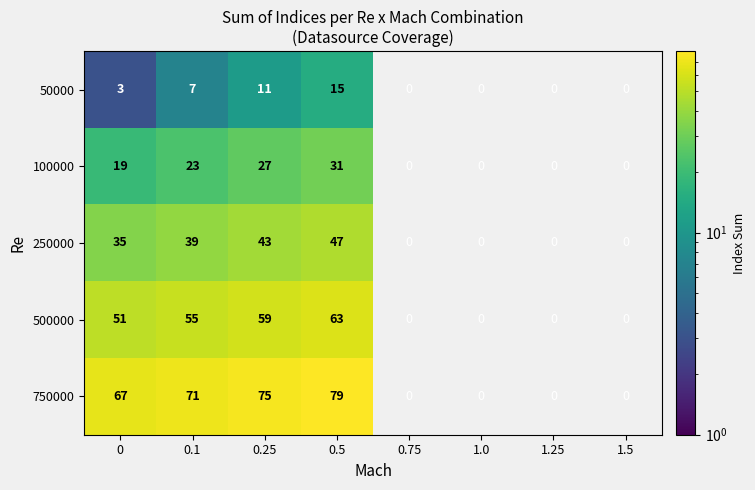

Which label corresponds to the largest value in the chart?

0.5